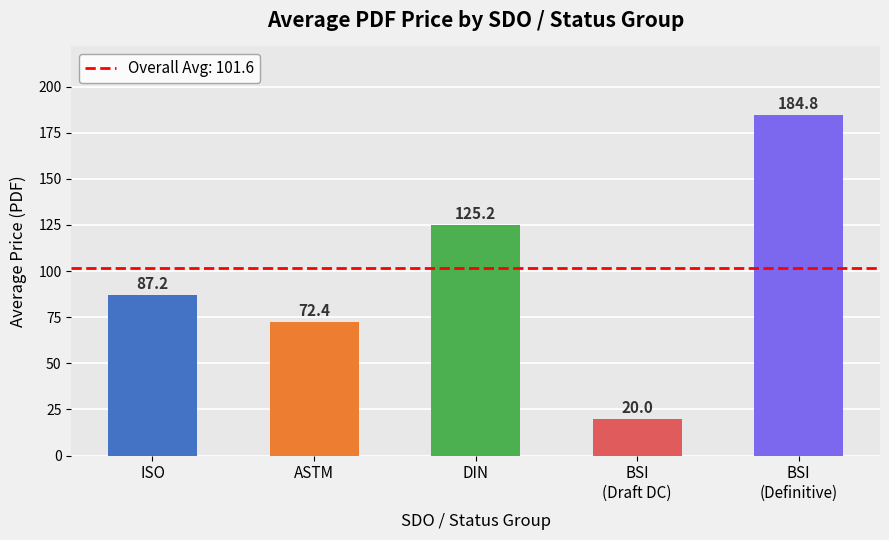

At which category does the chart reach its minimum across all series?

BSI
(Draft DC)